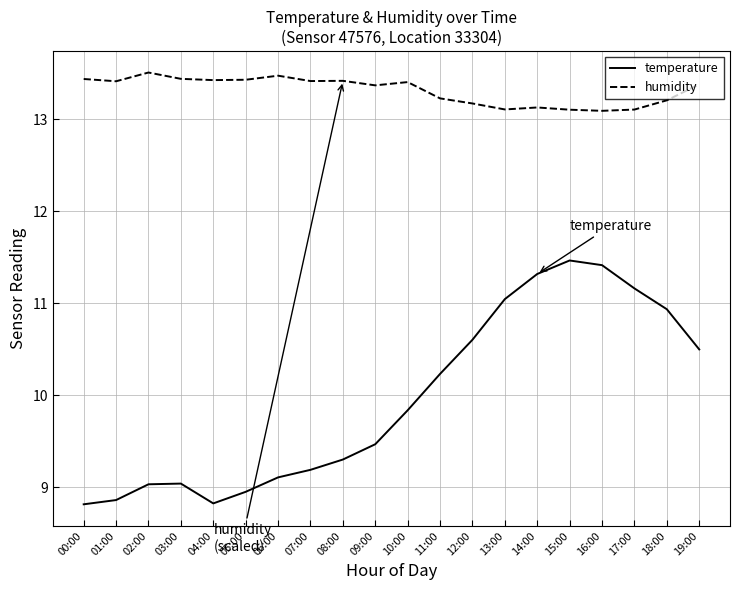

The humidity series shows 13.4 at 09:00. True or false?

True